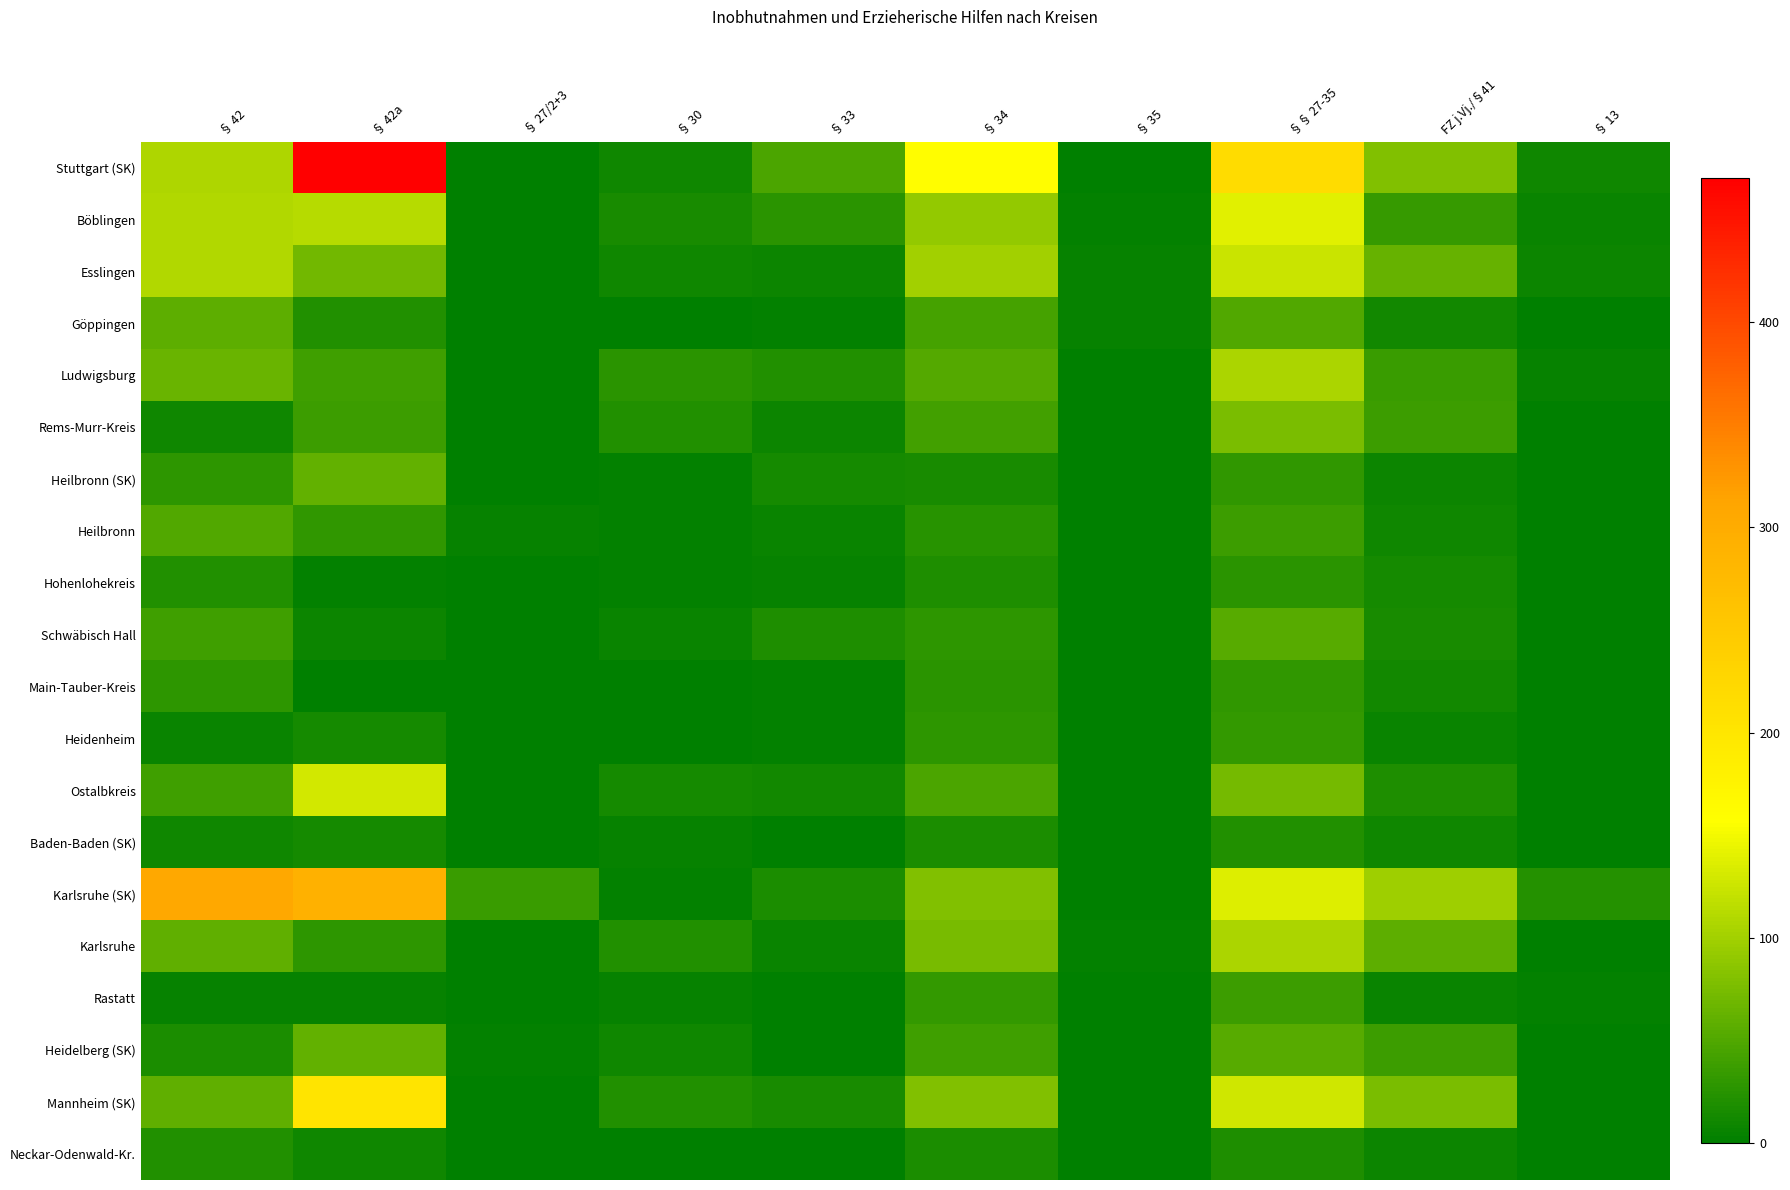

What is the maximum value shown in the chart?

470